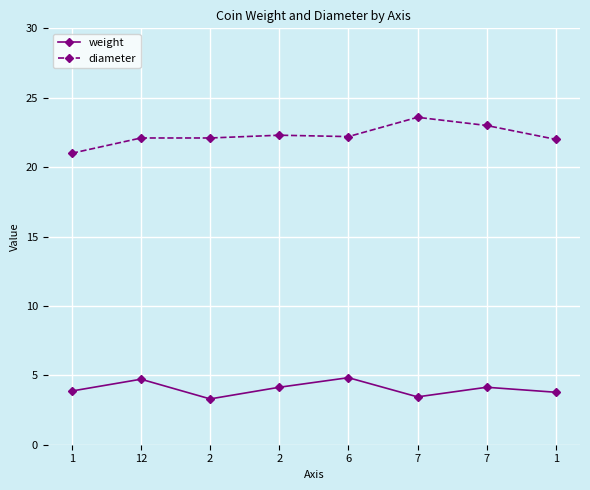

How many lines are shown in the chart?

2